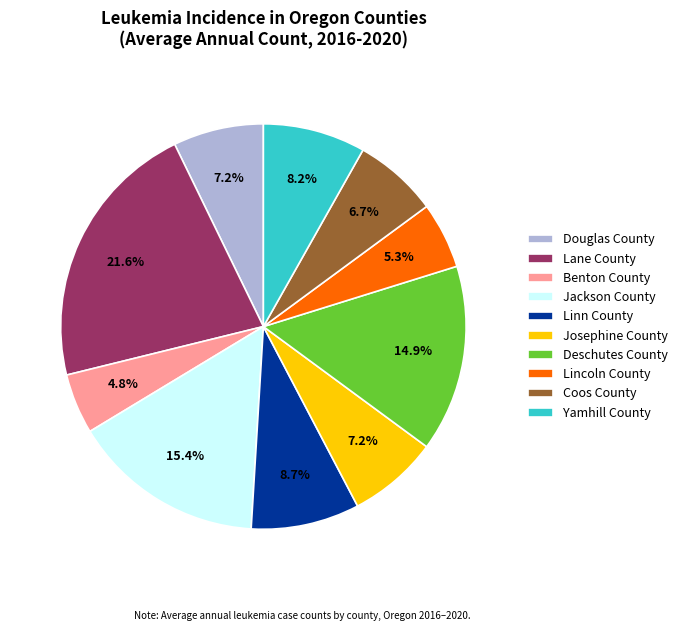

Does any single category account for the majority?

No